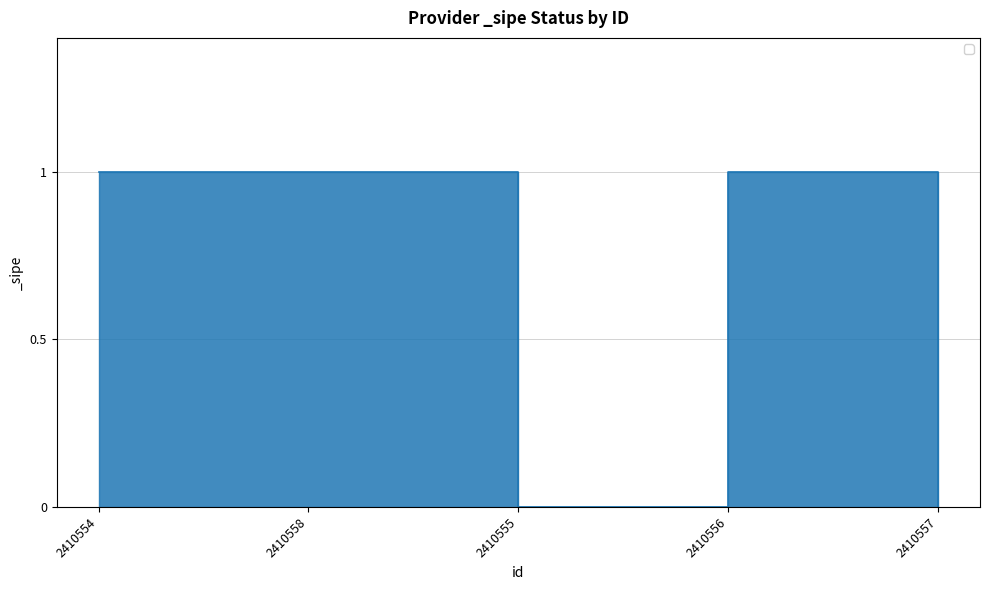

How many values are between 0 and 1?

5